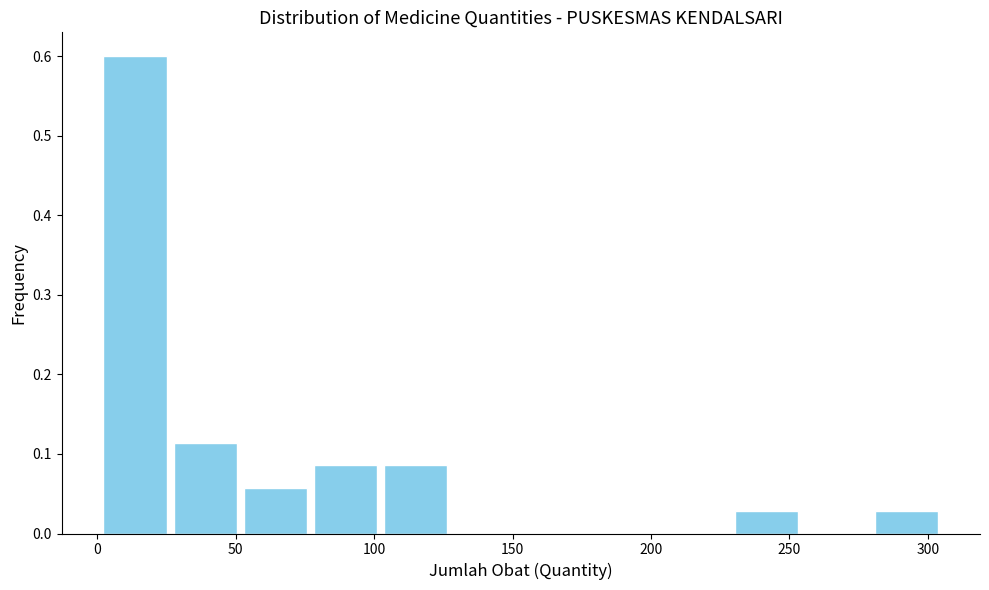

What is the height of the bar covering 25 to 50 on the x-axis? Neither the bar edges nor the heights are printed on the chart, so give them approximately, as read against the axes.

0.11